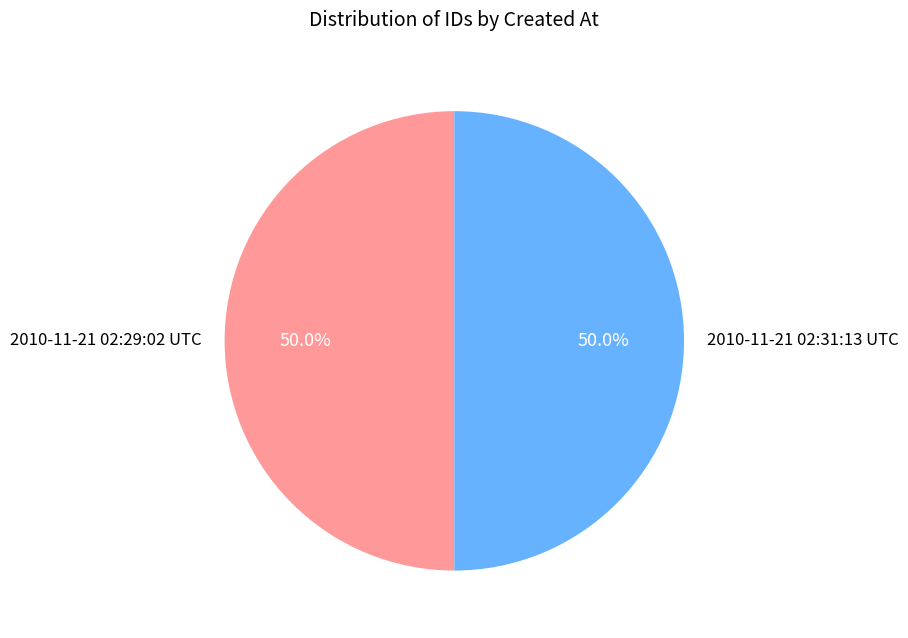

To the nearest percent, what portion does 2010-11-21 02:31:13 UTC represent?

50%